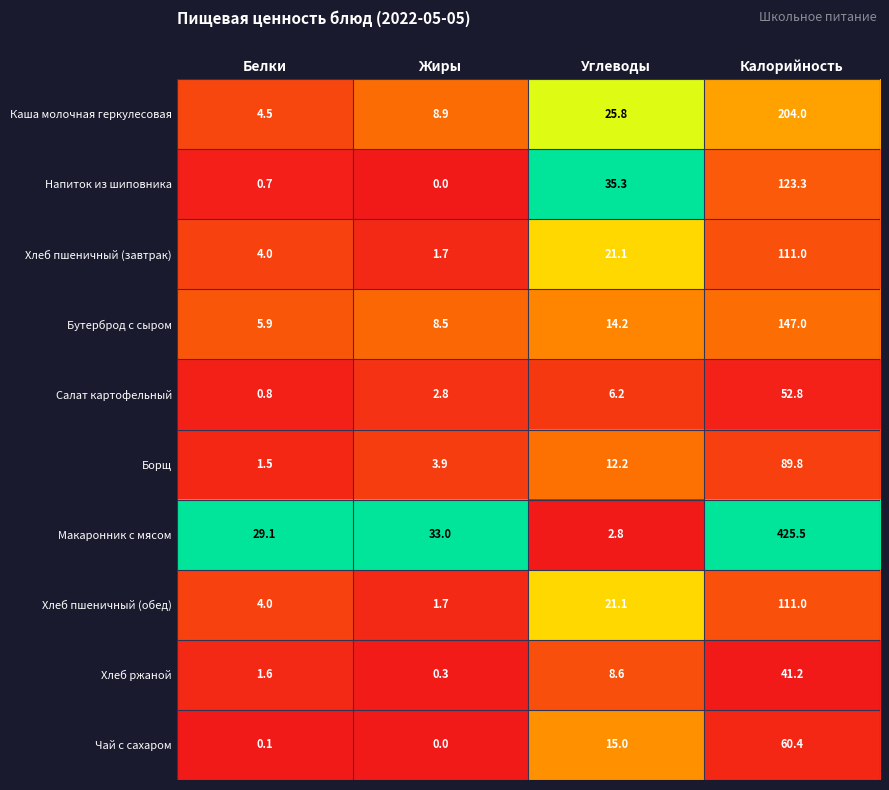

What is the sum of the Каша молочная геркулесовая values at Углеводы and Белки?

30.3